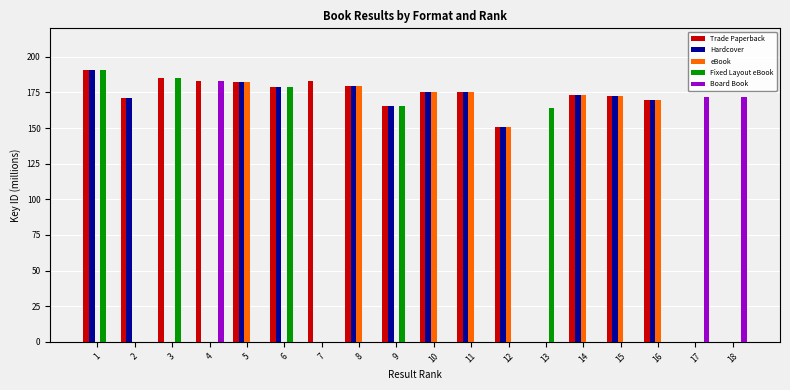

What is the spread (max minus min) of values at 4?

183.1